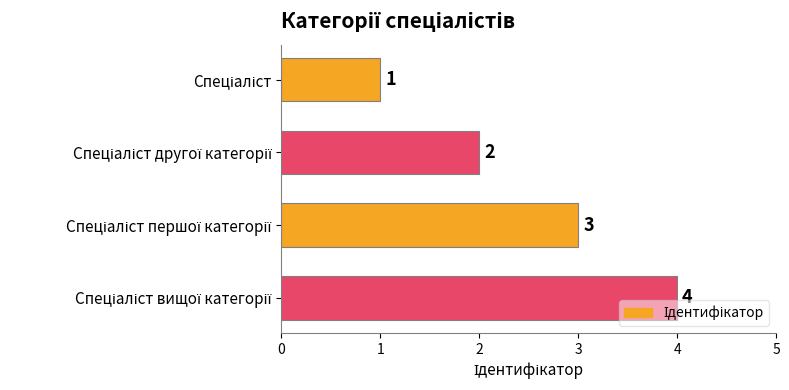

What is the maximum value shown in the chart?

4